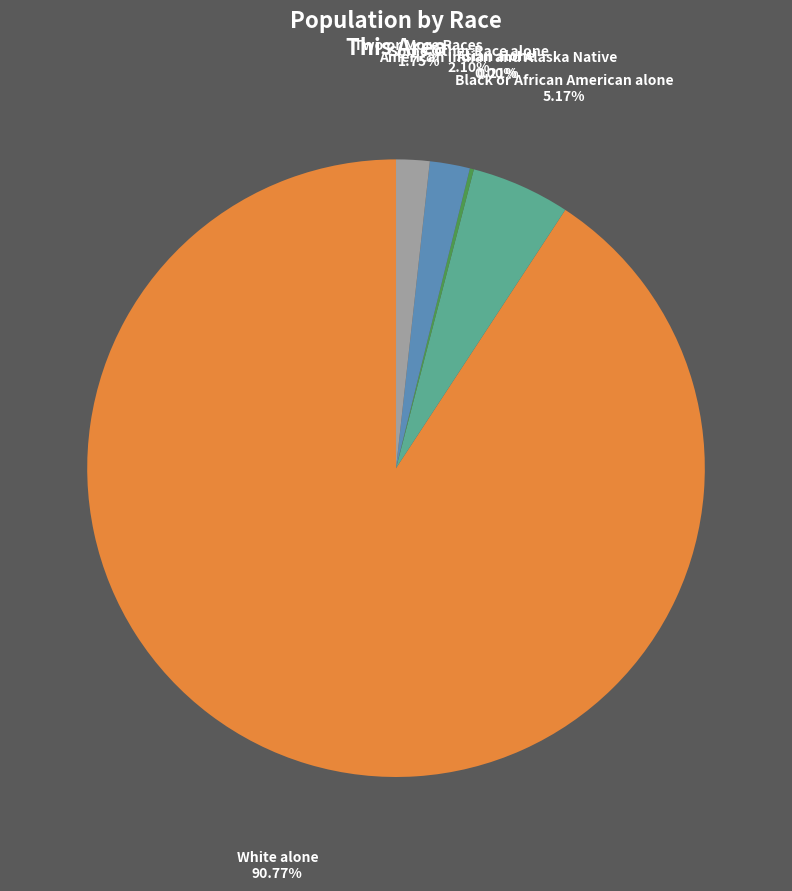

What is the majority slice?

White alone